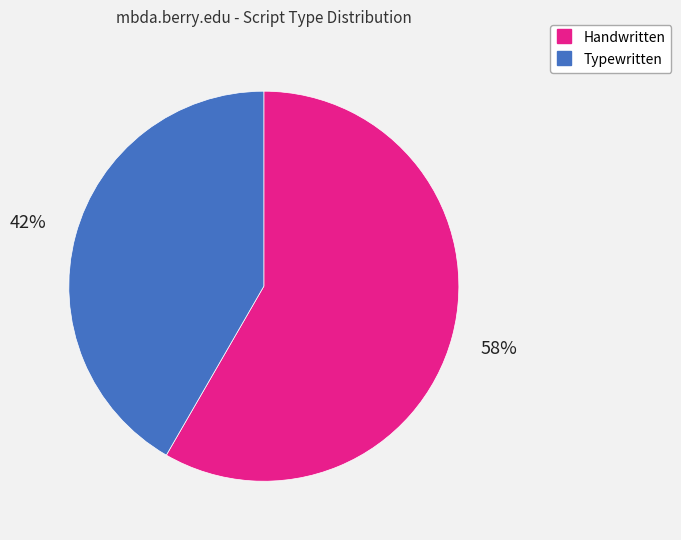

Is there a majority slice in this chart?

Yes